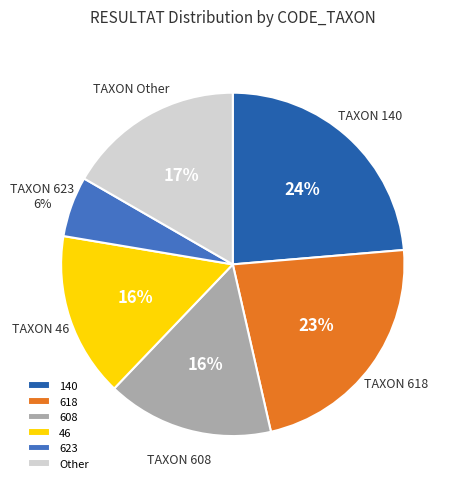

Count the number of slices in the pie.

6